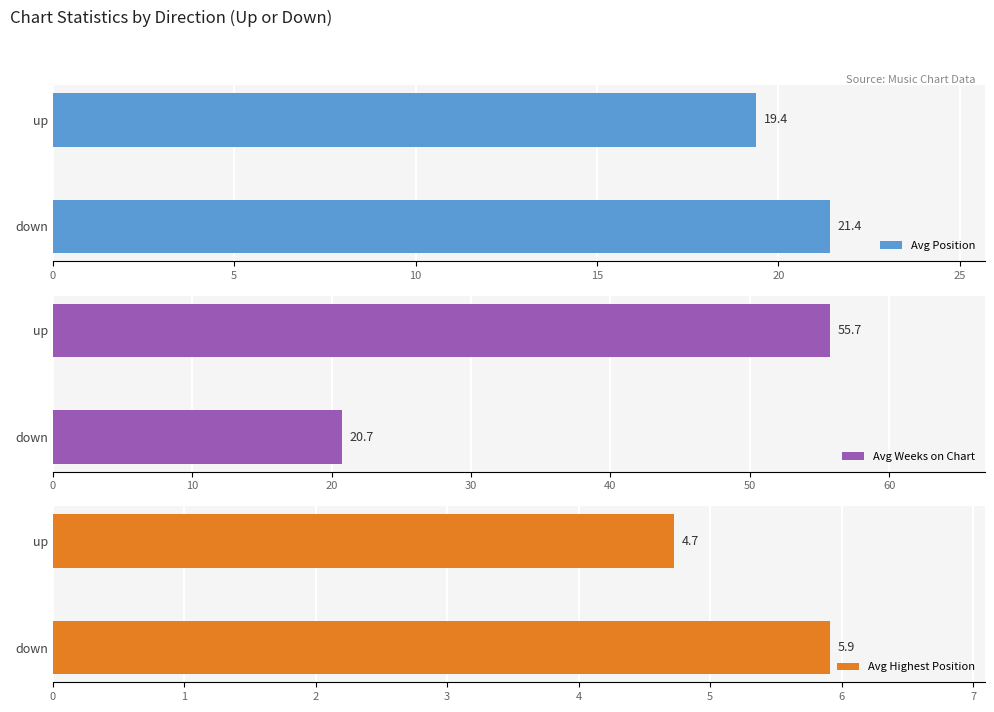

Count the number of categories in the chart.

2